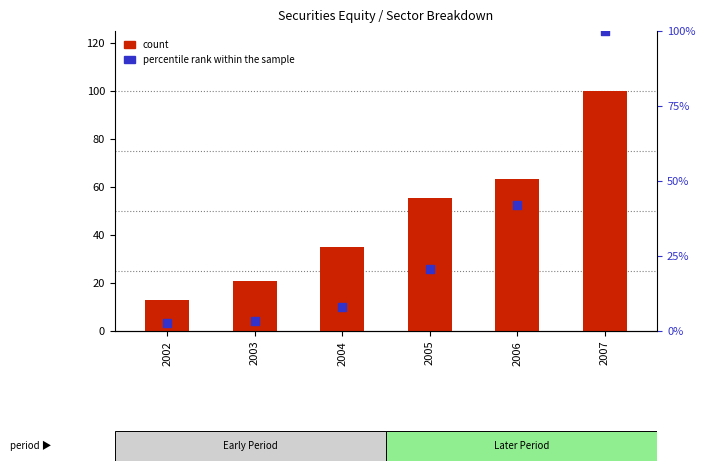

Which series has the widest spread of Y values?

percentile rank within the sample